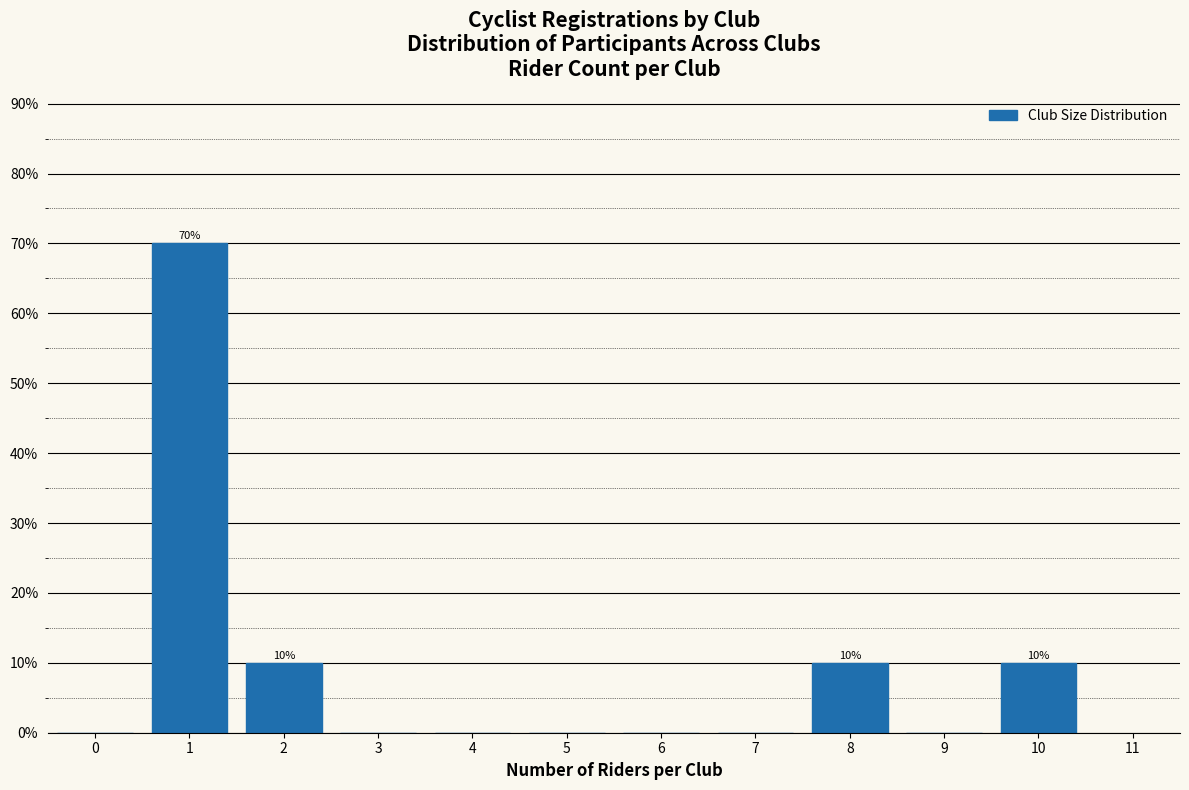

Reading left to right, what are all the values shown in this chart?

0=0	1=70	2=10	3=0	4=0	5=0	6=0	7=0	8=10	9=0	10=10